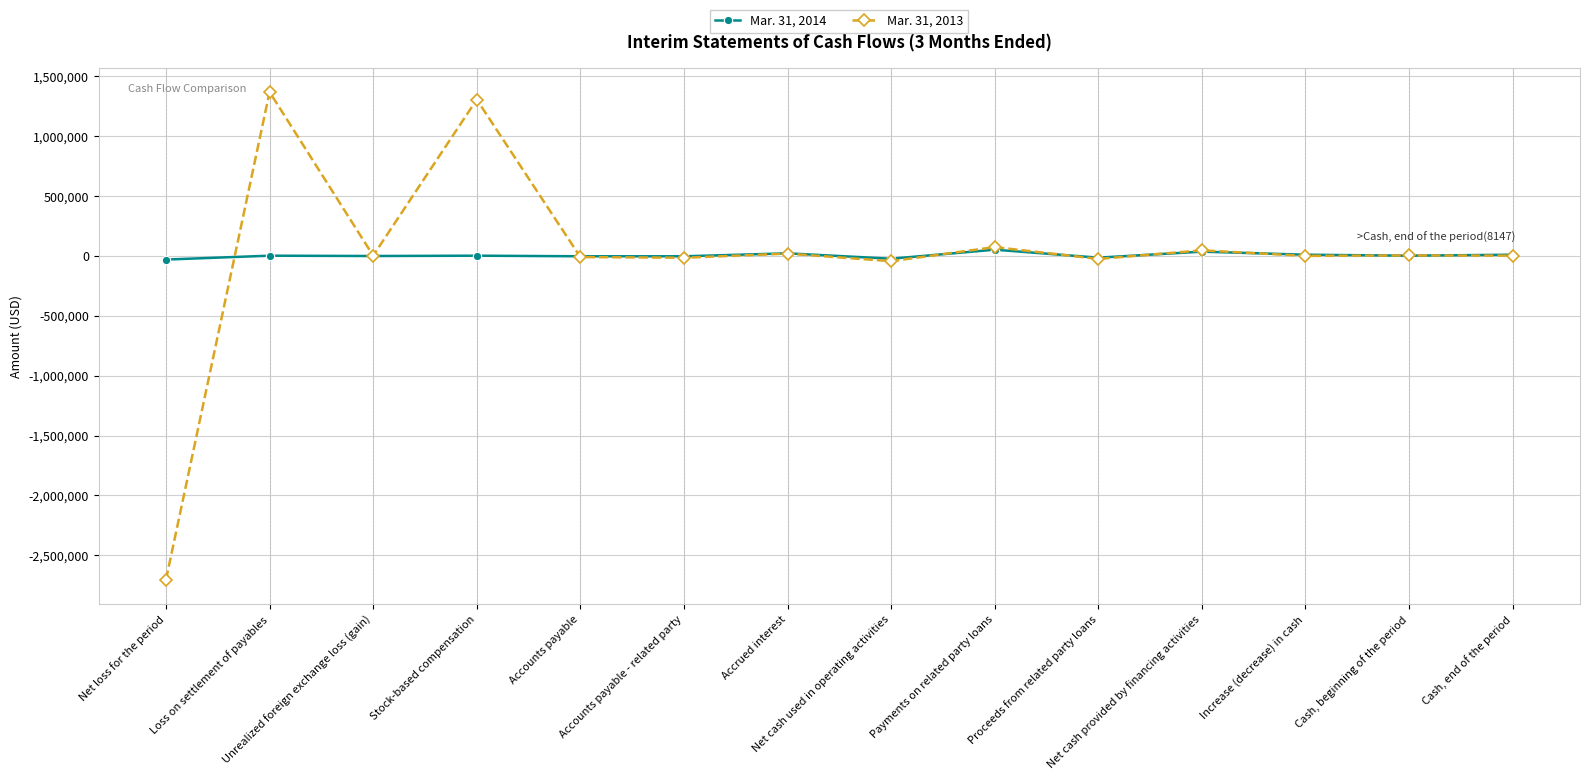

What is the label of the 12th point from the right?

Unrealized foreign exchange loss (gain)